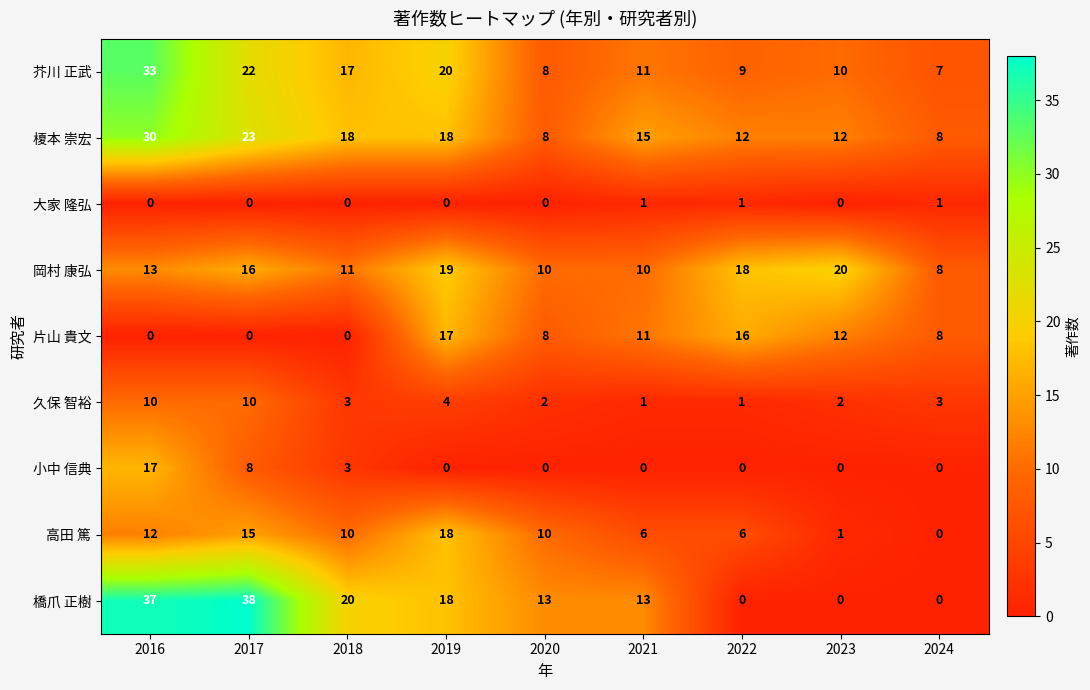

What is the total value across all series at 2021?

68